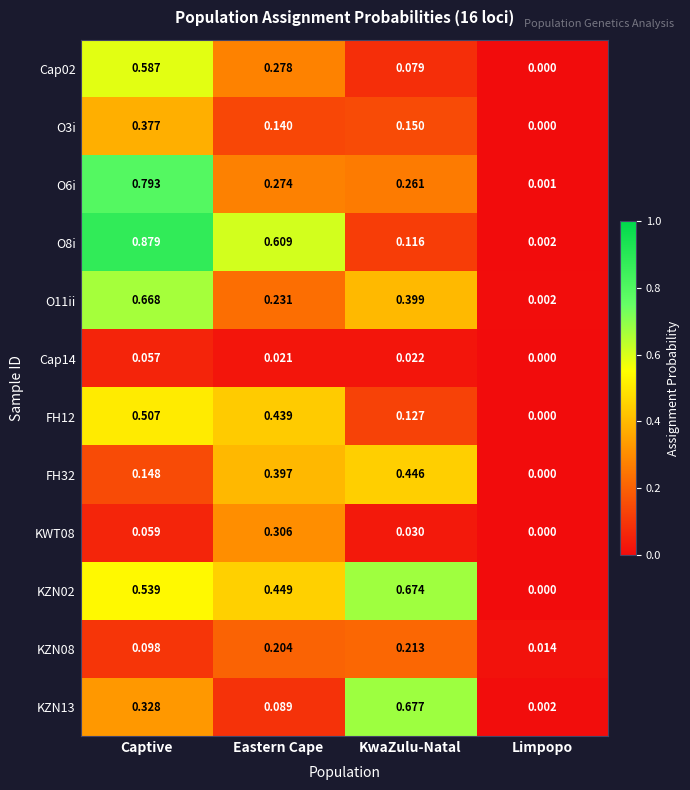

Which category has the highest value across all series?

Captive